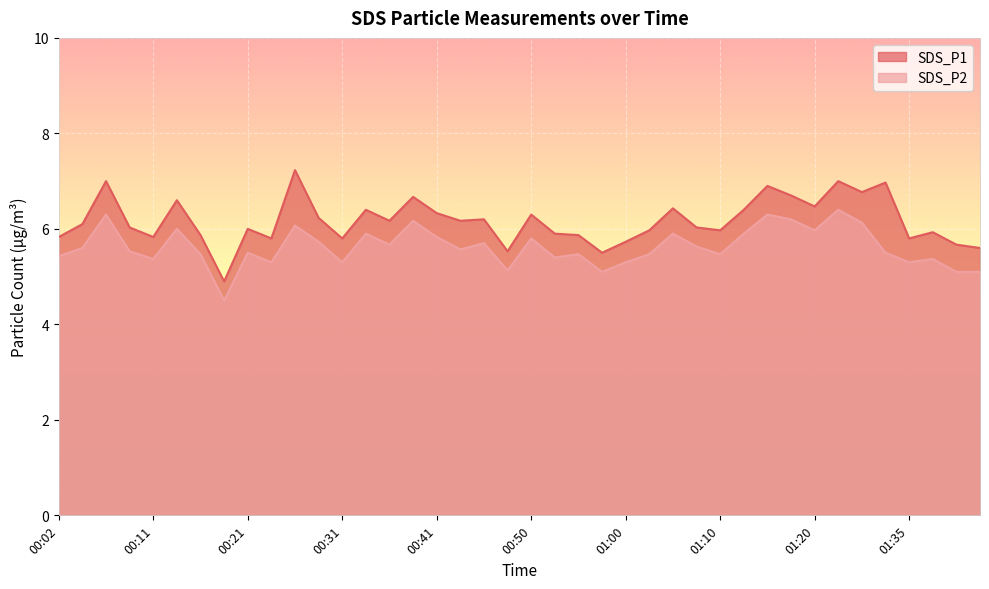

What is the difference between the highest and lowest values at 00:43?

0.6